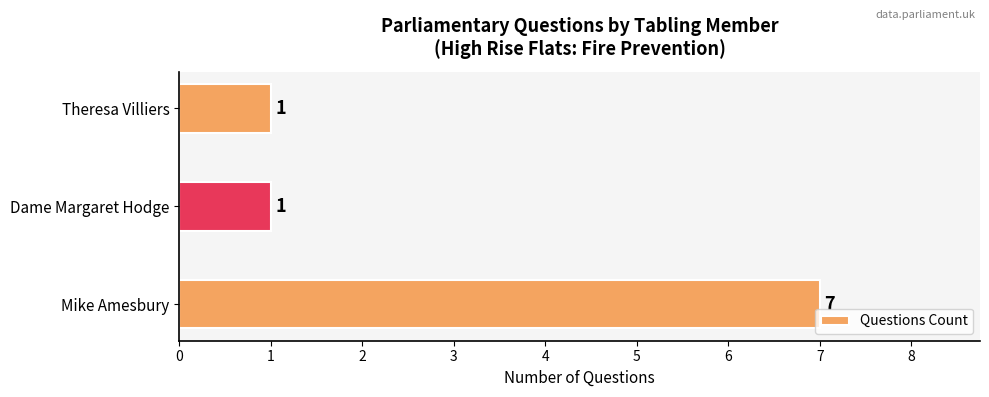

Reading bottom to top, extract all data points from this chart.

7	1	1